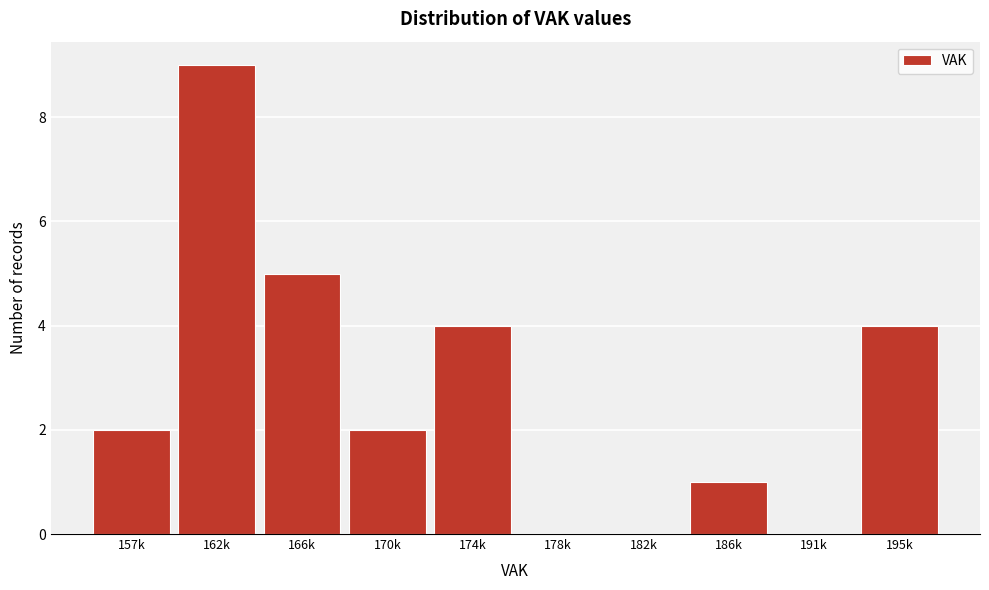

Reading right to left, transcribe all the data shown in this chart.

195k=4	191k=0	186k=1	182k=0	178k=0	174k=4	170k=2	166k=5	162k=9	157k=2